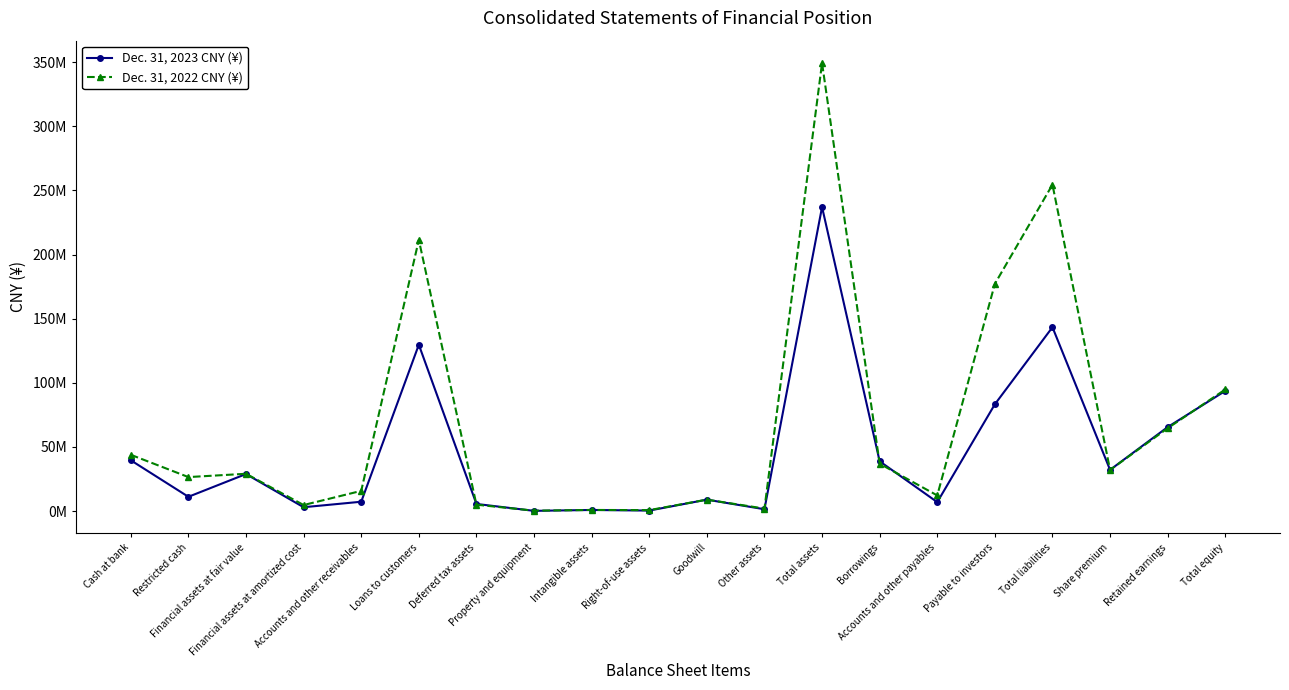

Is this an area chart (filled region under the line)?

No